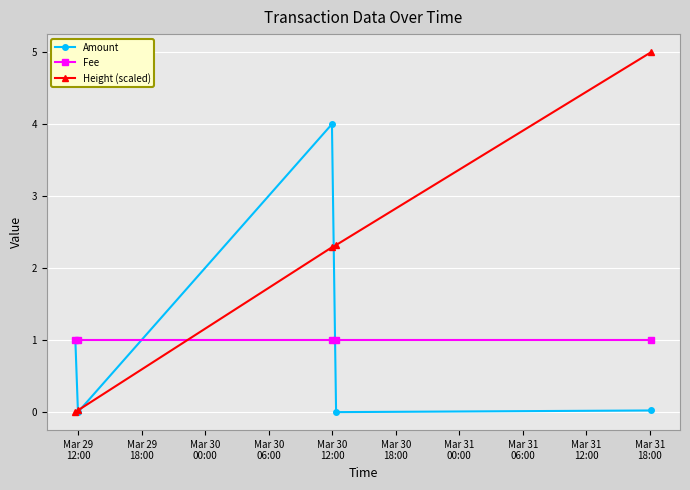

Does the chart have visible grid lines?

Yes